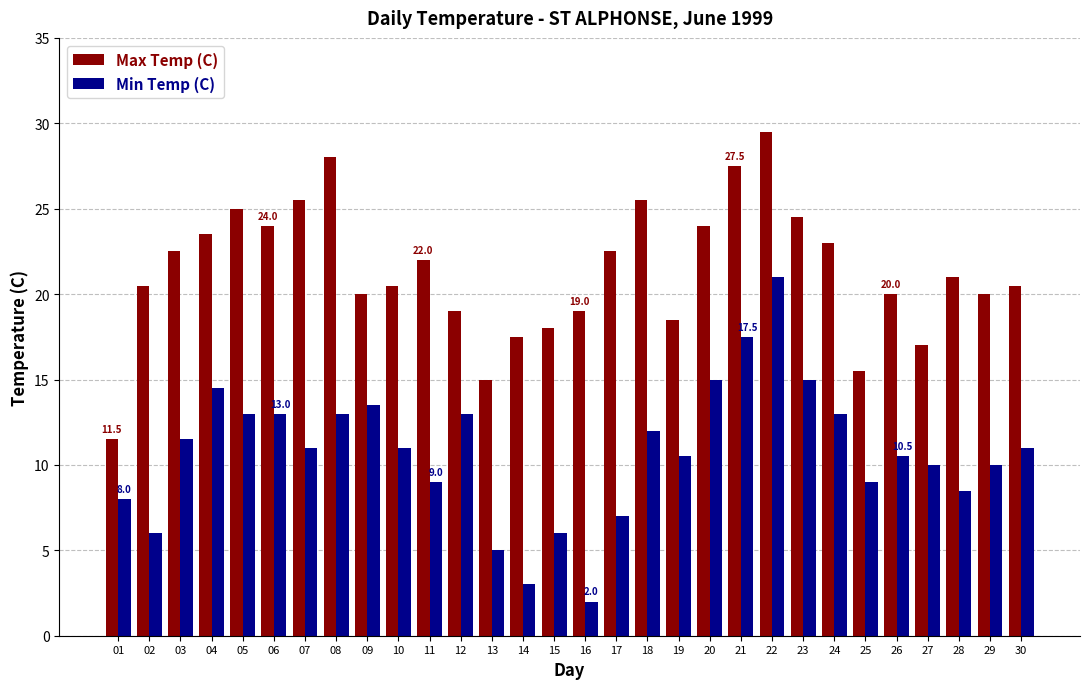

The Min Temp (C) series shows 8.0 at 01. True or false?

True